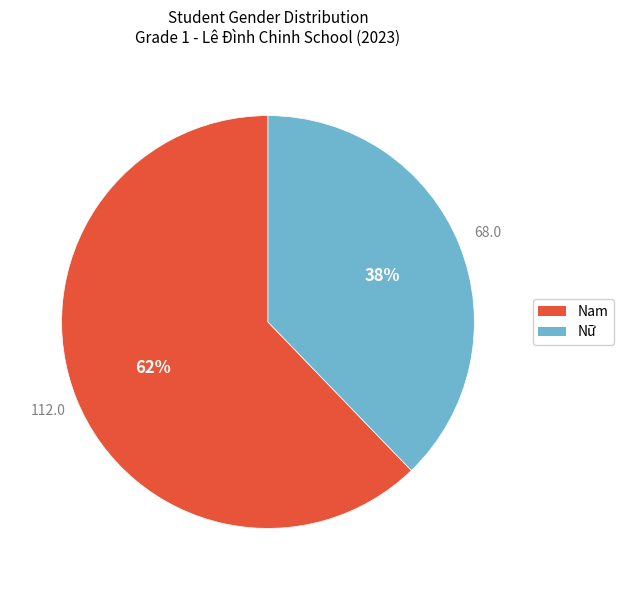

How many slices are in this pie chart?

2